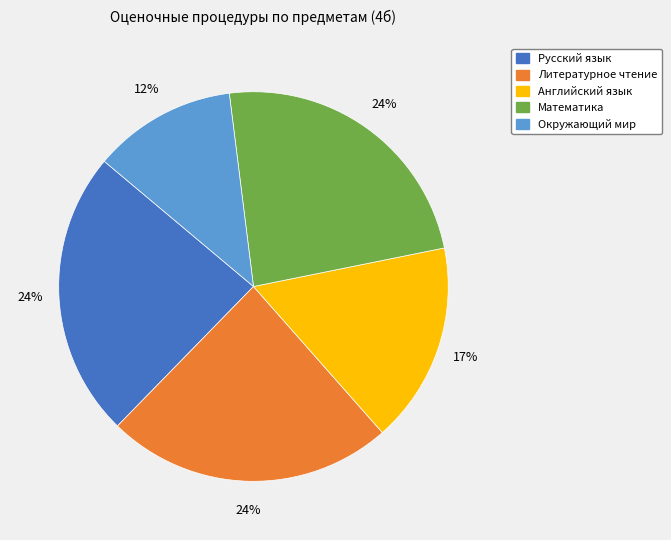

Which category has the smallest portion of the pie?

Окружающий мир